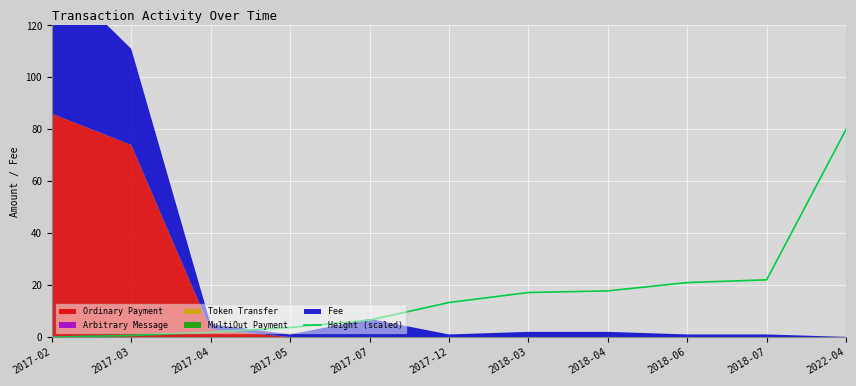

The chart shows a value of 13.3 at 2017-12. True or false?

True